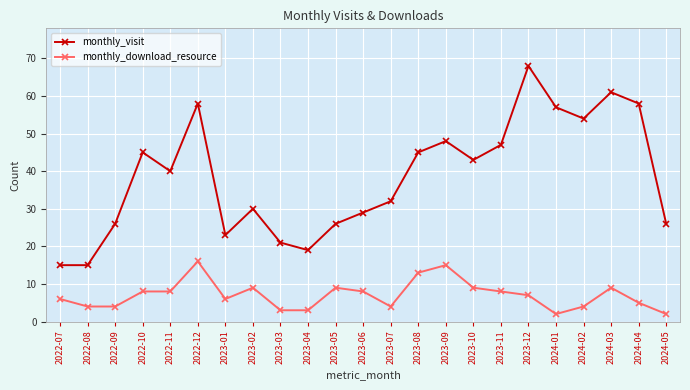

Reading right to left, transcribe all the data shown in this chart.

monthly_visit: 26	58	61	54	57	68	47	43	48	45	32	29	26	19	21	30	23	58	40	45	26	15	15
monthly_download_resource: 2	5	9	4	2	7	8	9	15	13	4	8	9	3	3	9	6	16	8	8	4	4	6